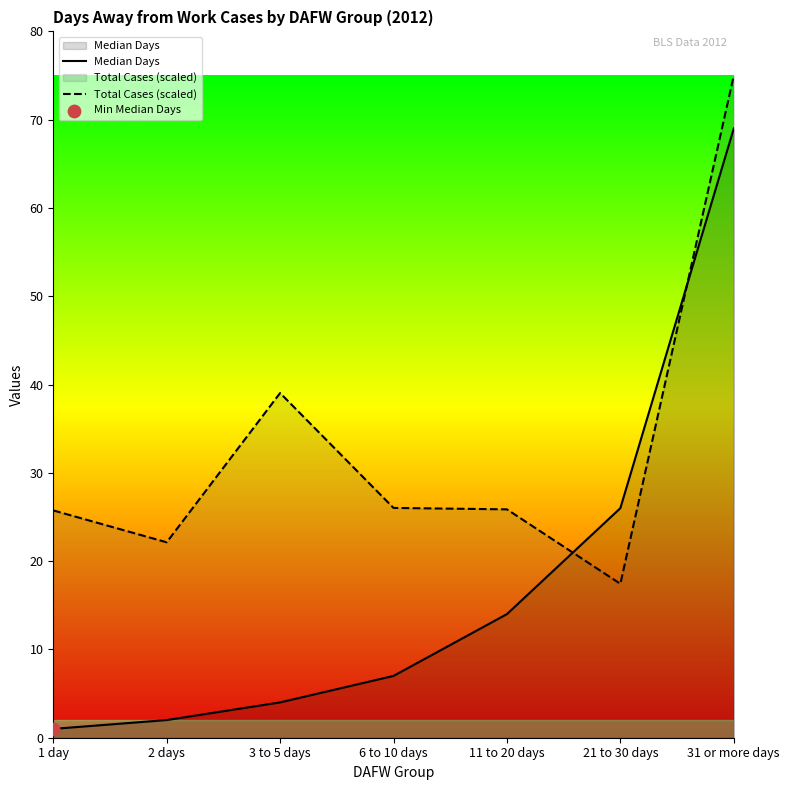

What position from the left is 3 to 5 days?

3